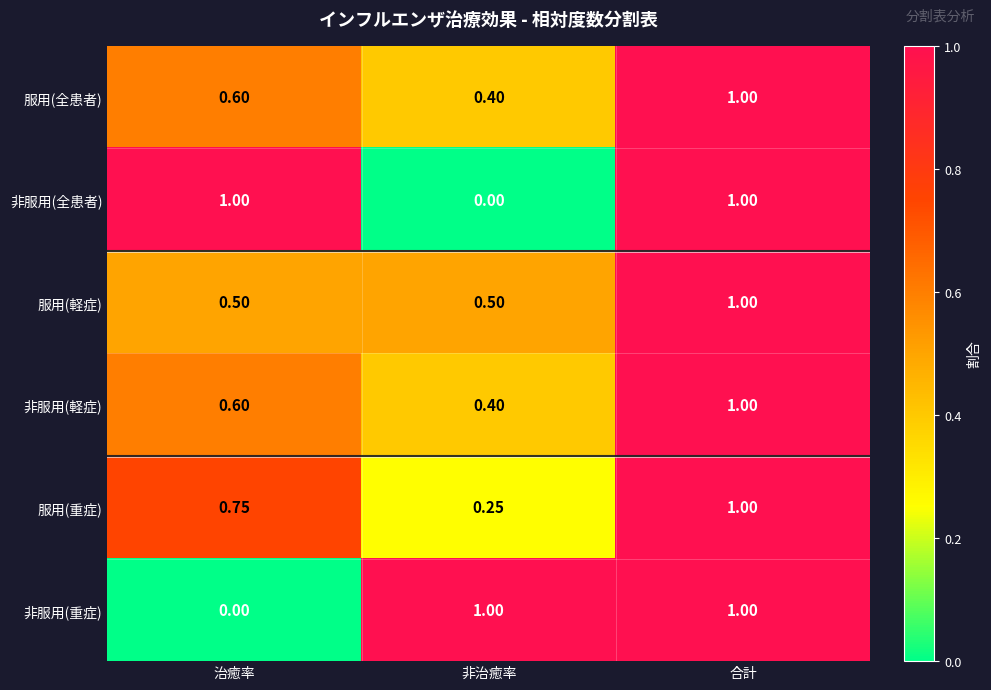

Where is 服用(重症) nearest to the value 0?

非治癒率